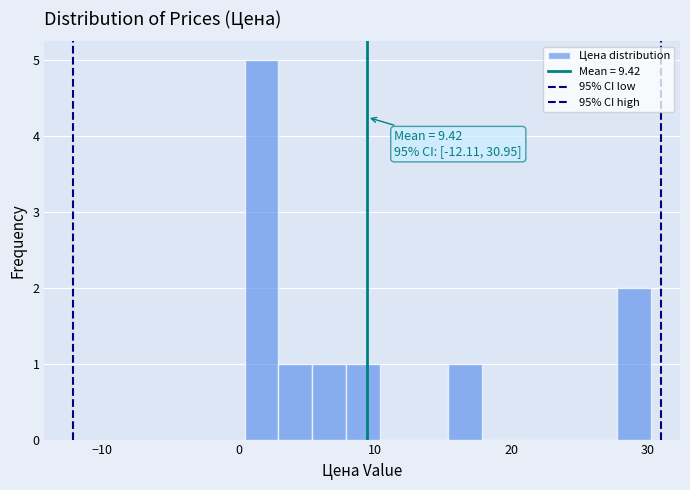

Read against the x-axis, roughly where is the centre of the tallest bar?

2